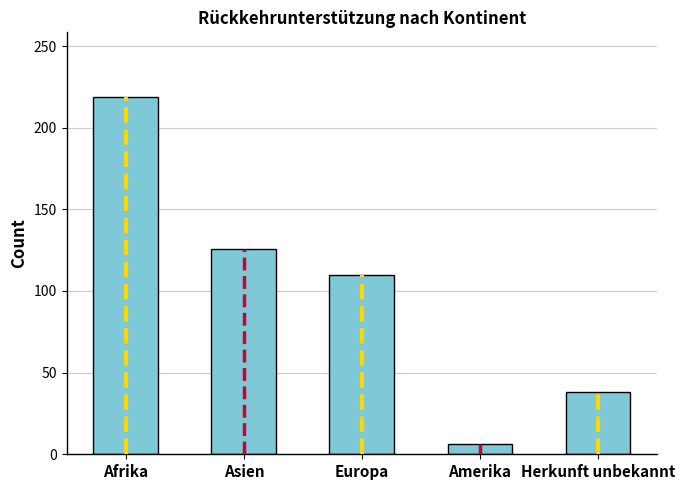

What is the change in value from Amerika to Herkunft unbekannt?

+32